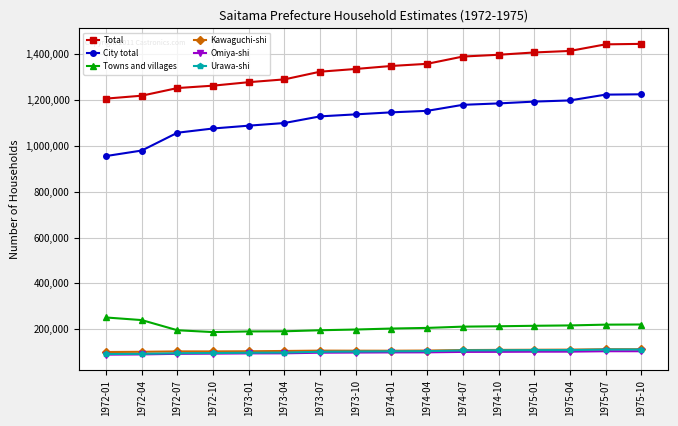

Does the chart have visible grid lines?

Yes